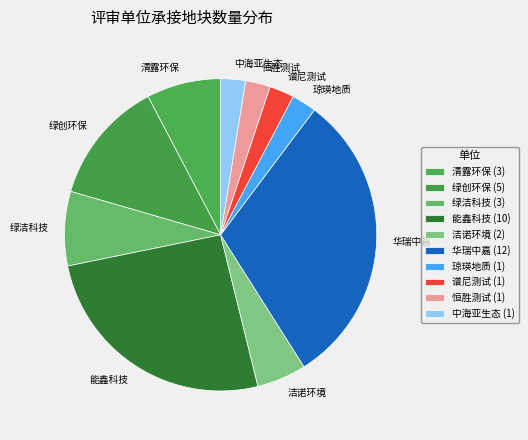

Approximately how many times larger is the value at 华瑞中嘉 compared to 清露环保?

4.0